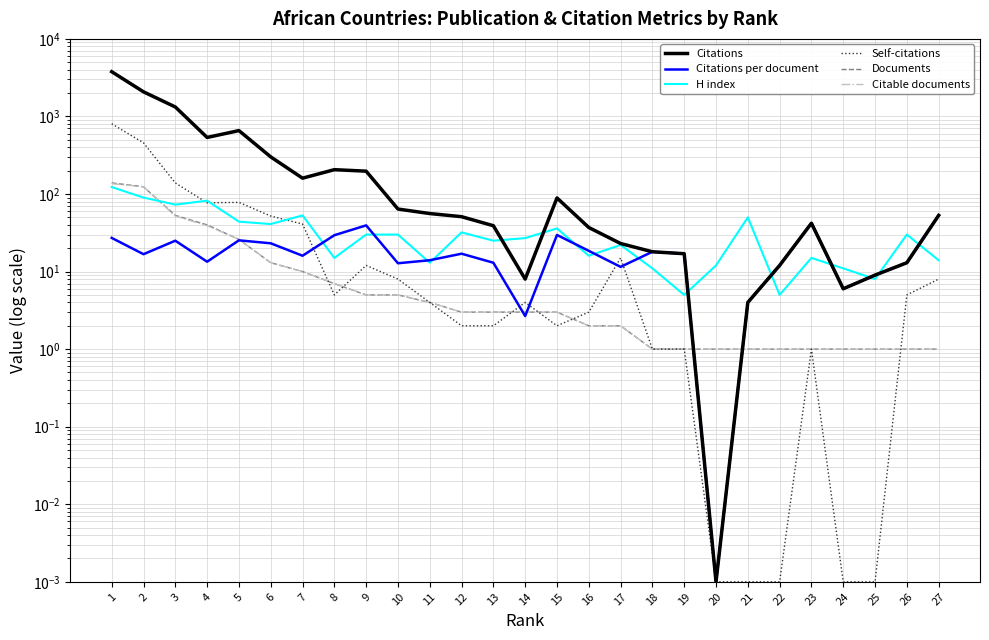

Where do Self-citations and H index first cross each other?

3 and 4